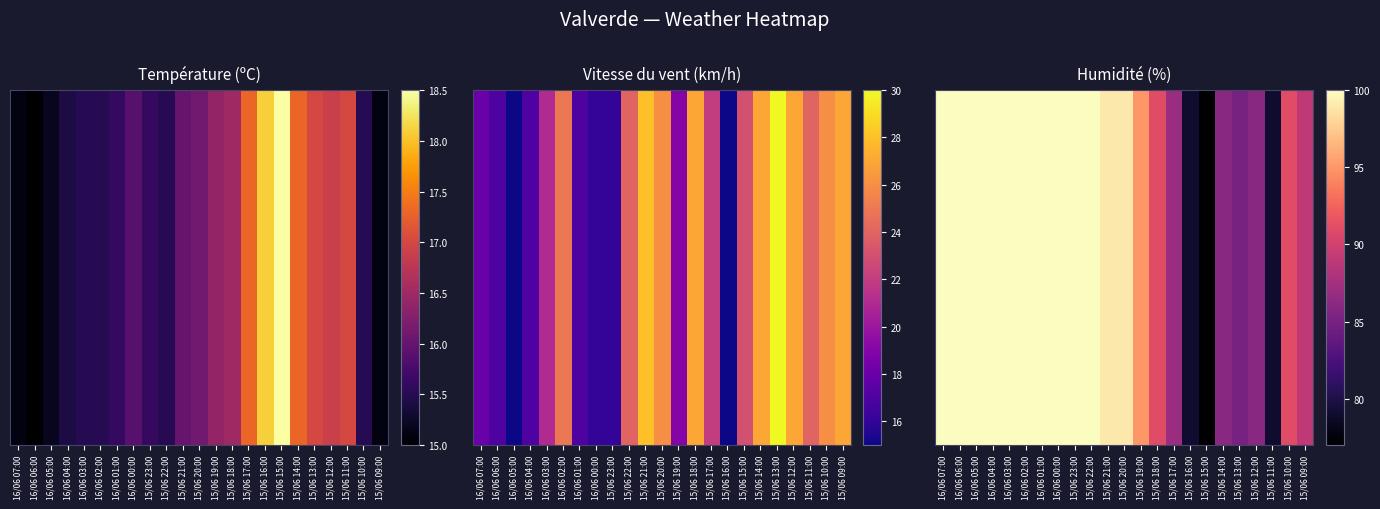

List the labels in order of value, largest first.

16/06 07:00, 16/06 06:00, 16/06 05:00, 16/06 04:00, 16/06 03:00, 16/06 02:00, 16/06 01:00, 16/06 00:00, 15/06 23:00, 15/06 22:00, 15/06 21:00, 15/06 20:00, 15/06 19:00, 15/06 18:00, 15/06 10:00, 15/06 09:00, 15/06 17:00, 15/06 14:00, 15/06 12:00, 15/06 13:00, 15/06 16:00, 15/06 11:00, 15/06 15:00